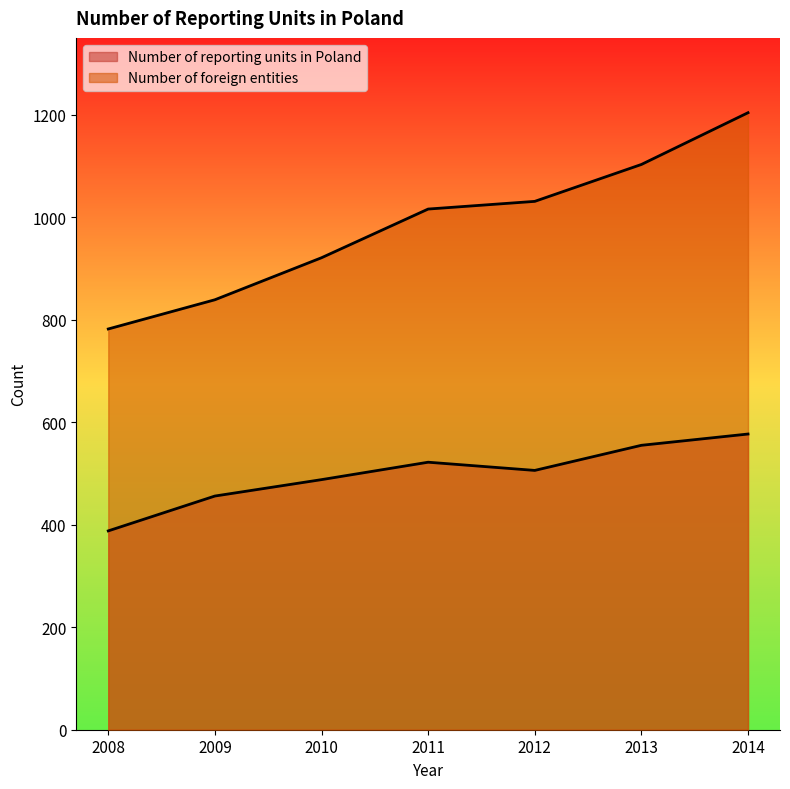

What is the value of the Number of foreign entities point at the 2nd from the left?

839